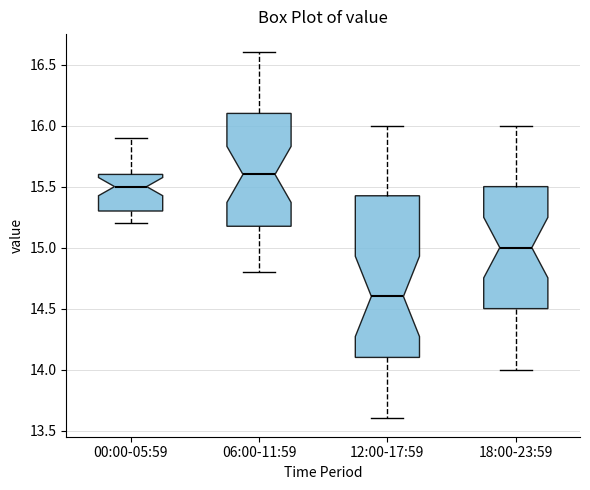

Which box is the tallest, from its lower edge to its upper edge?

12:00-17:59